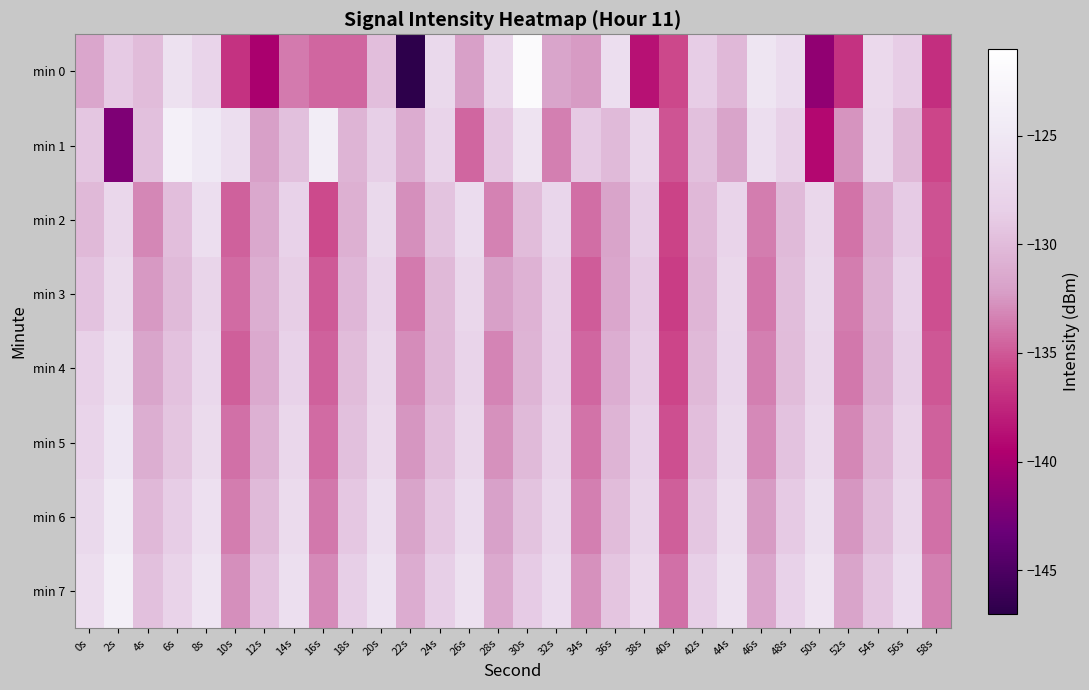

At 48s, list the series in order from largest to smallest.

min 0, min 7, min 1, min 6, min 5, min 3, min 4, min 2